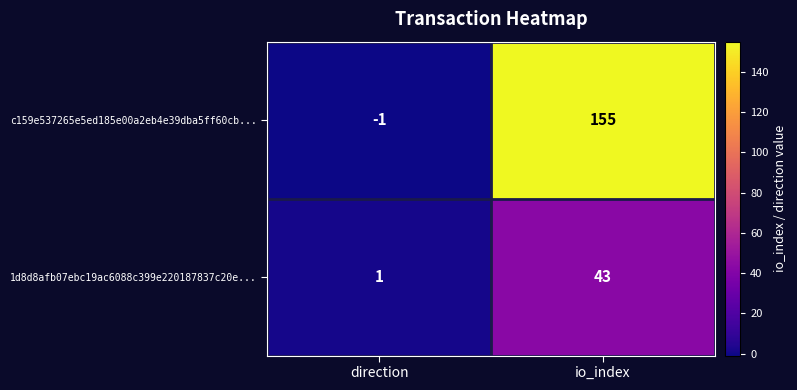

What is the total value across all series at io_index?

198